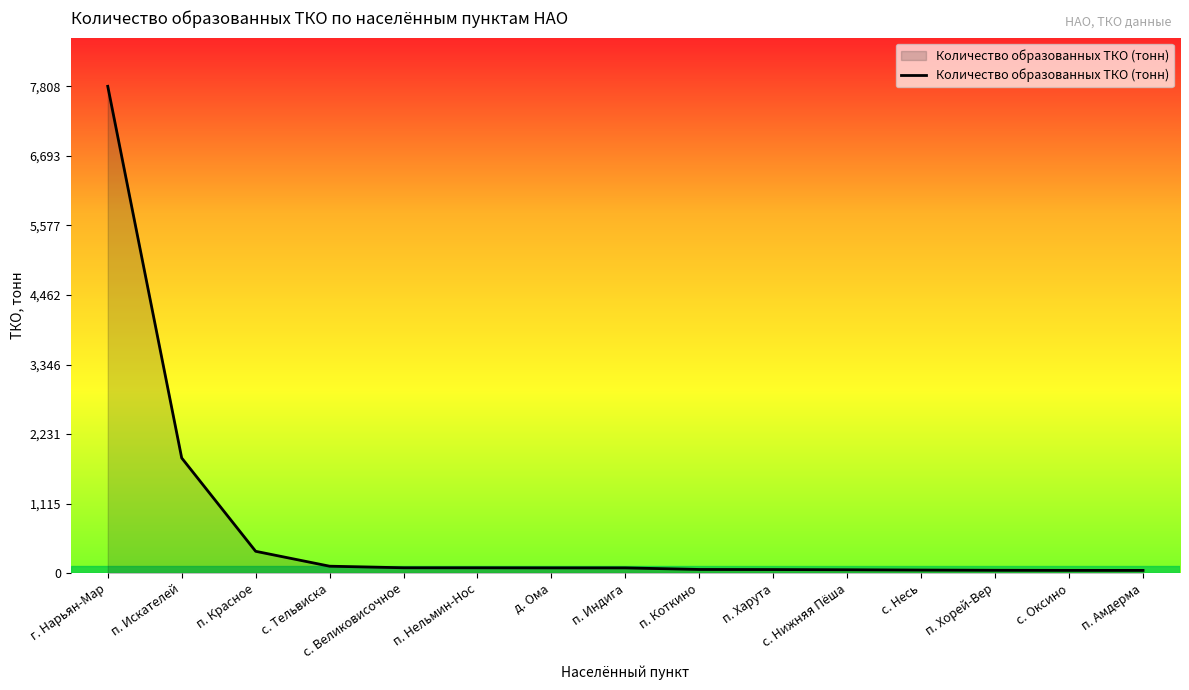

Approximately how many times larger is the value at п. Харута compared to п. Хорей-Вер?

1.2